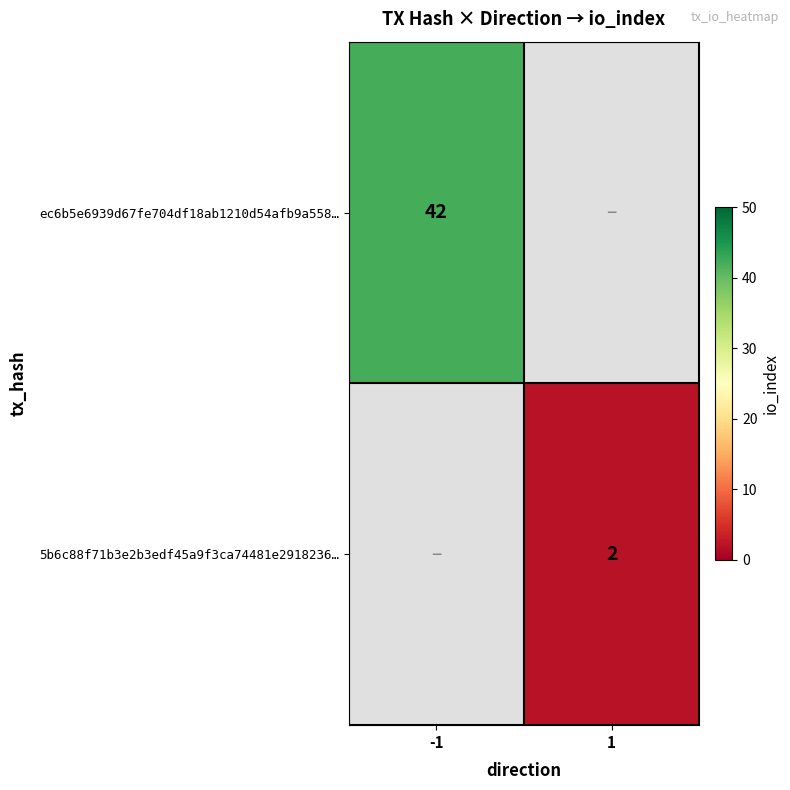

At which category does the chart reach its peak across all series?

-1